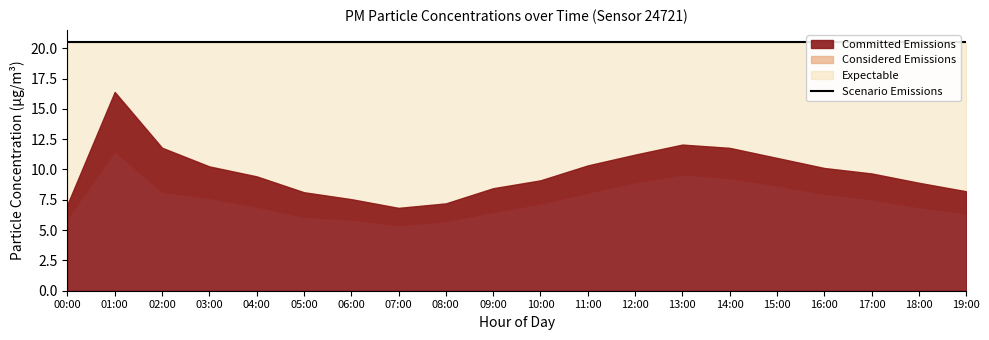

True or false: P2 and P1 cross at least once.

False